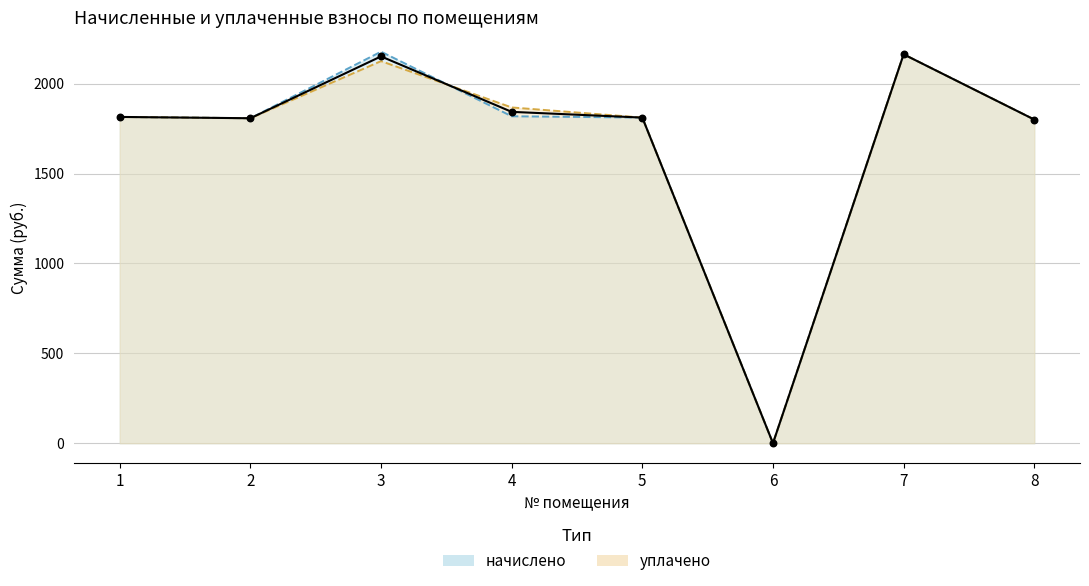

At which category is the sum across all series the highest?

7